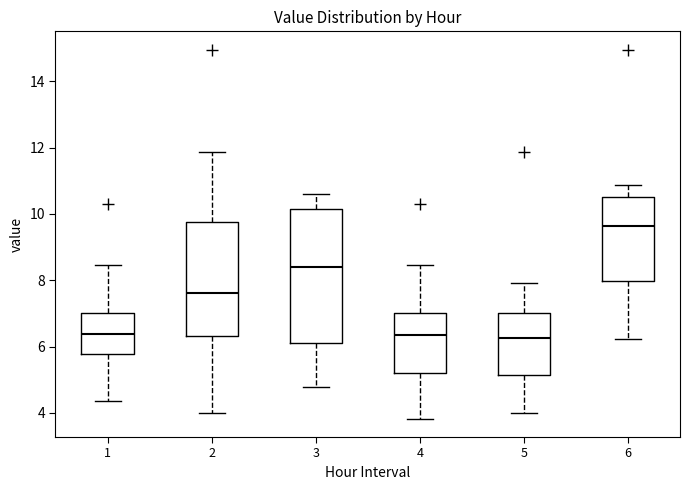

Which box is the tallest, from its lower edge to its upper edge?

3